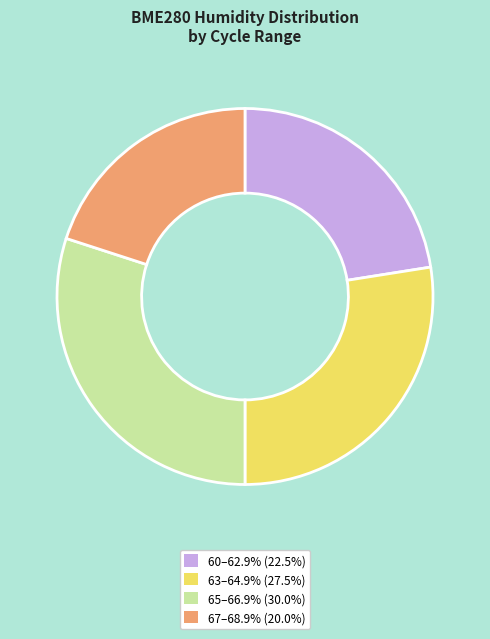

Is there a majority slice in this chart?

No